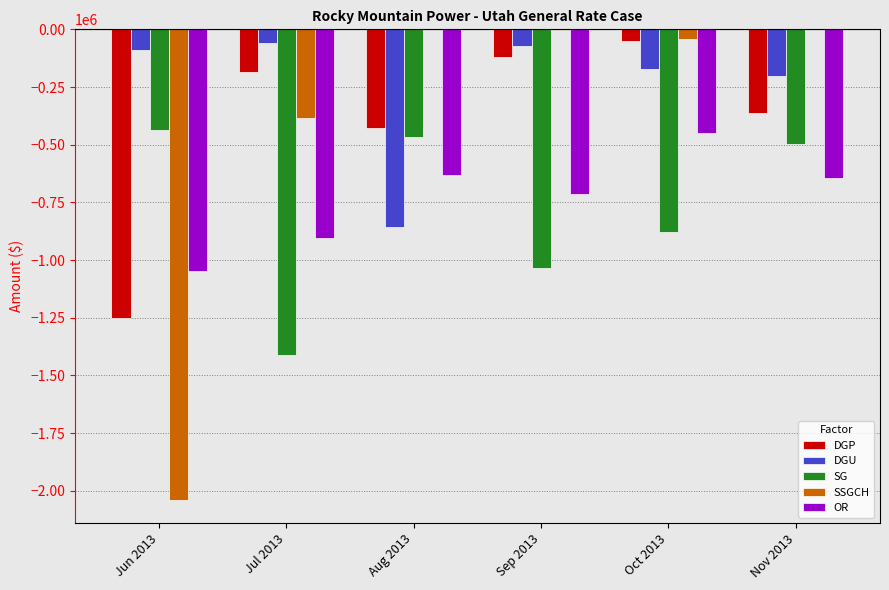

The value of SG at Aug 2013 is -464648.6. True or false?

True